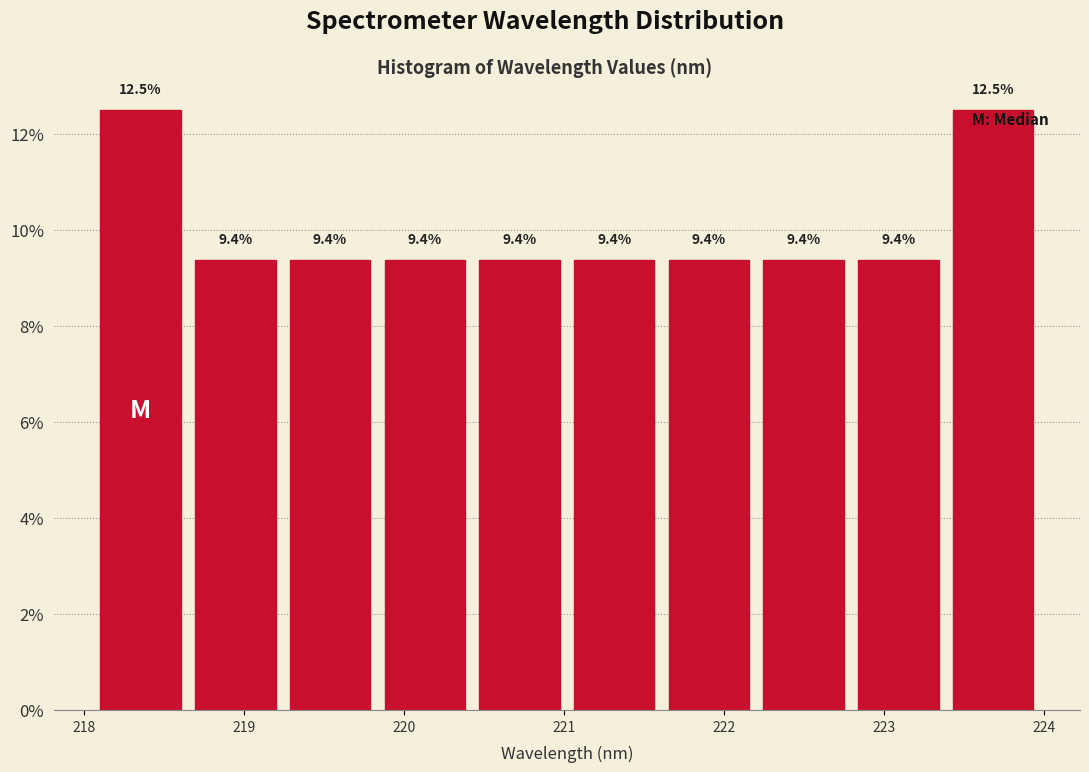

How tall is the bar that spans 218.1 to 218.7 on the x-axis? The bar edges are not printed on the chart, so give them approximately, as read against the axis.

12.5